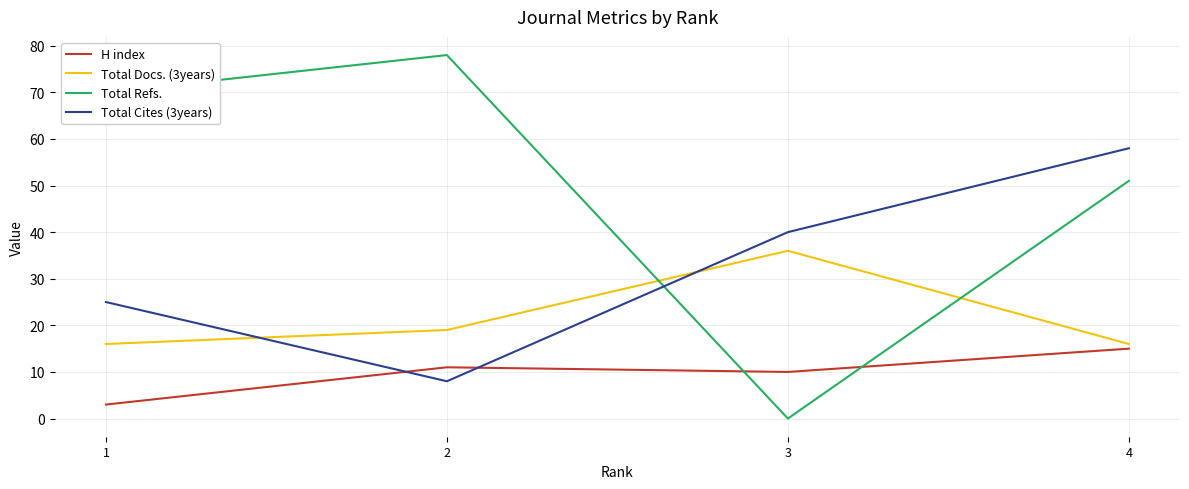

Which label corresponds to the smallest value in the chart?

3